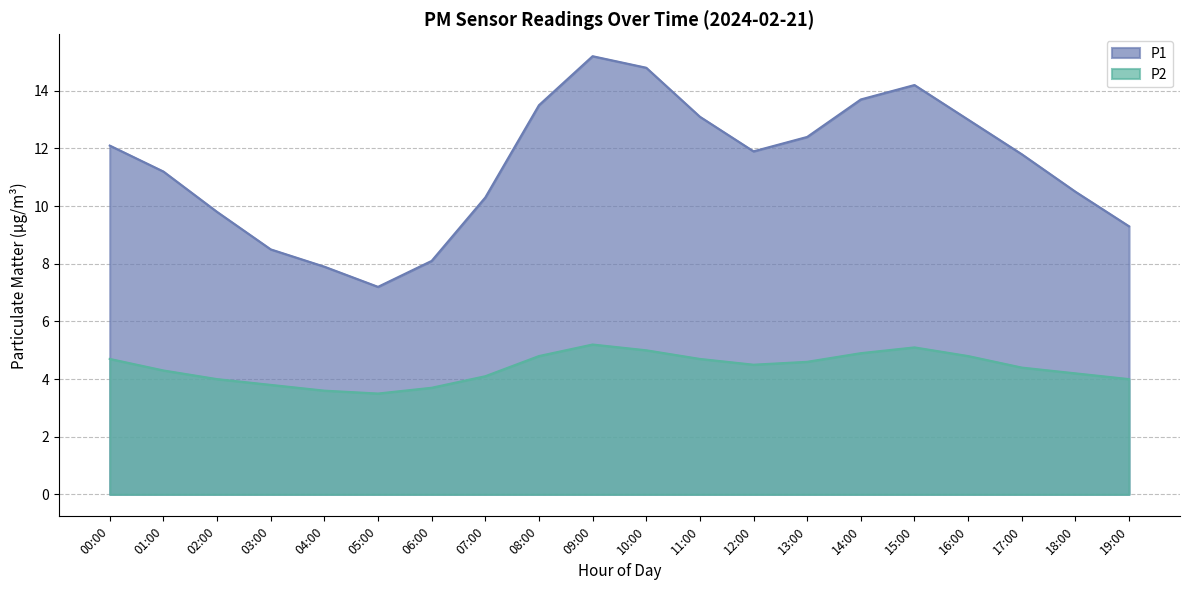

List the series in order of their peak value, highest first.

P1, P2